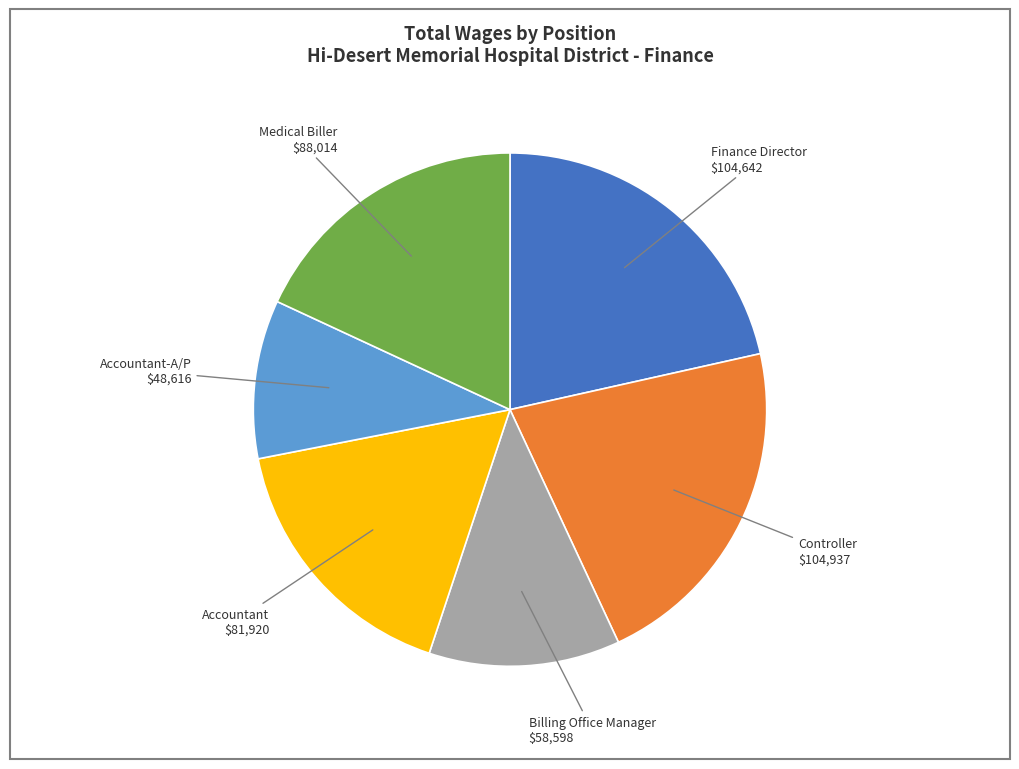

Does Controller represent more than half of the total?

No